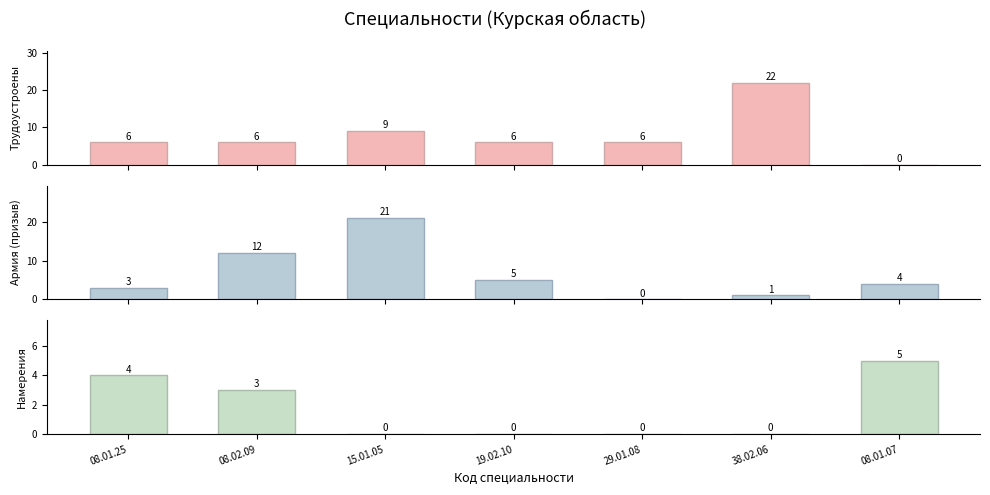

What is the total value across all series at 29.01.08?

6